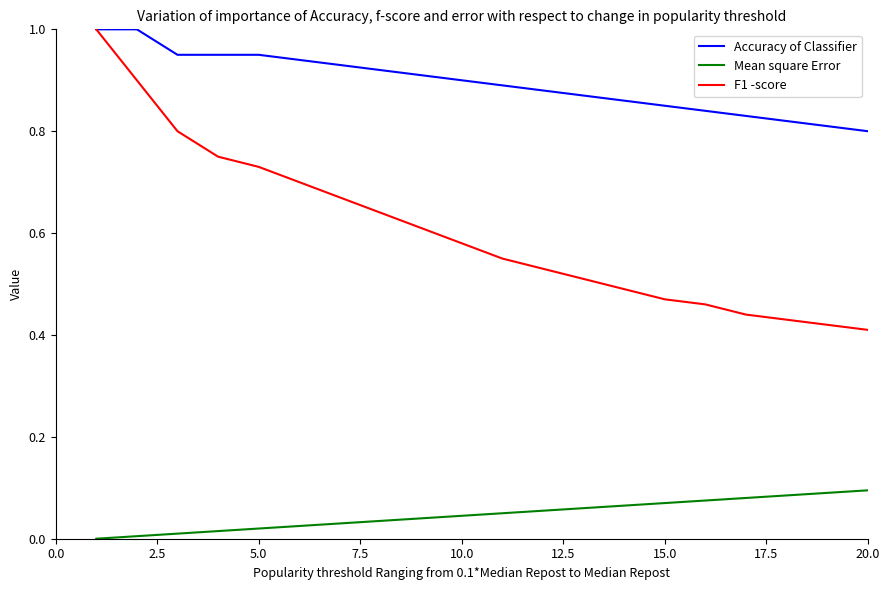

What is the greatest value displayed?

1.0